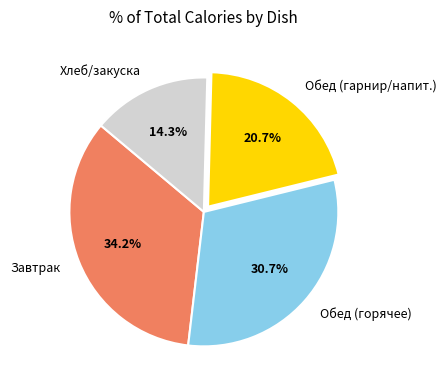

Rank the categories by value from highest to lowest.

Завтрак, Обед (горячее), Обед (гарнир/напит.), Хлеб/закуска